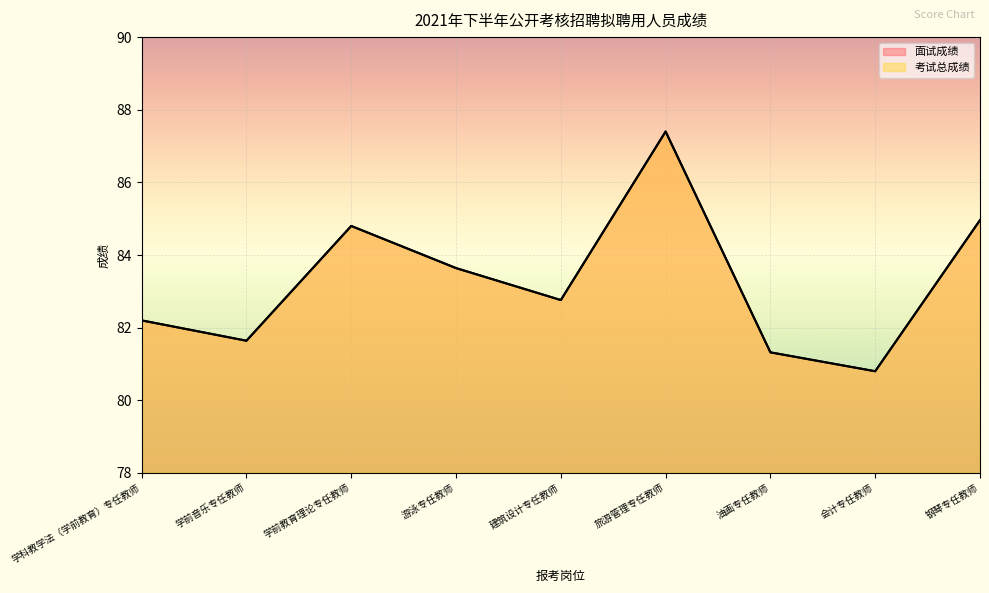

Is the value of 面试成绩 at 油画专任教师 greater than the value of 考试总成绩 at 会计专任教师?

Yes